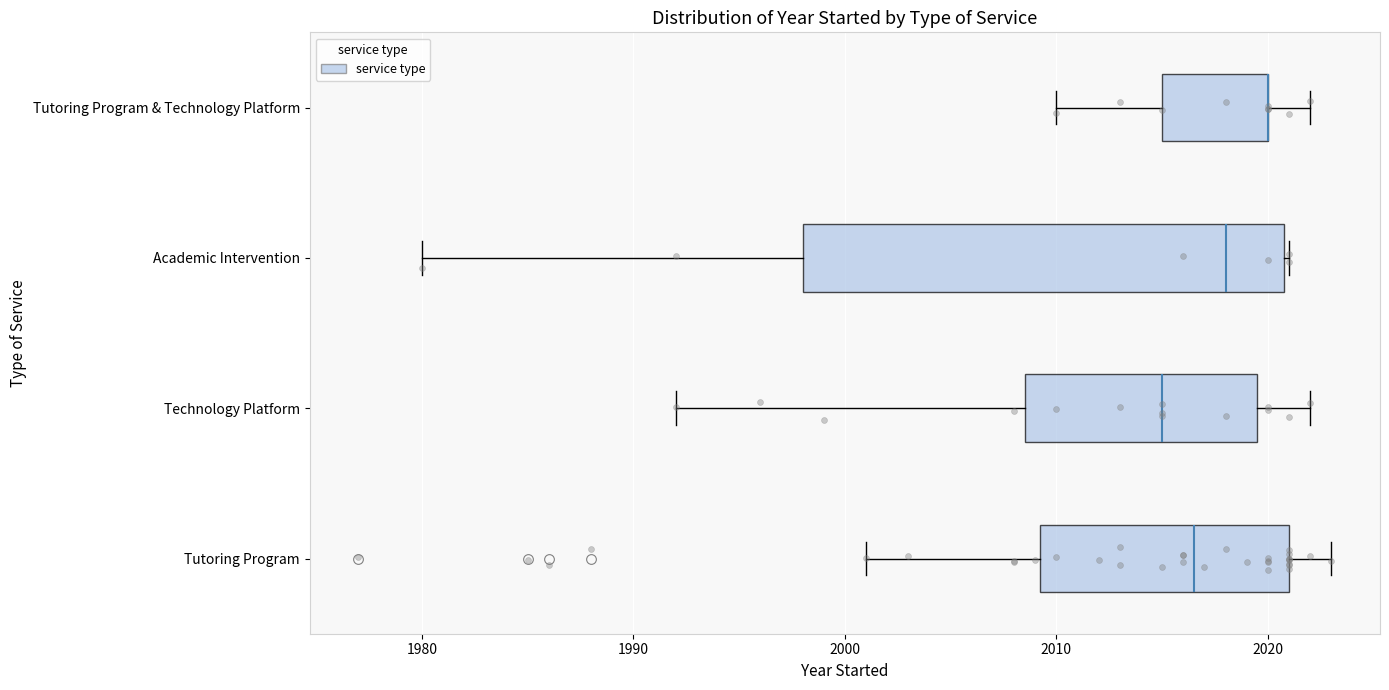

Reading bottom to top, transcribe this box plot: for each box, give where its median line is, the range the box spans, and where its two whiskers end, as read against the x-axis. The values are not printed on the chart, so give them approximately, as read against the axis.

Tutoring Program: median 2017, box 2009 to 2021, whiskers 2001 to 2023
Technology Platform: median 2015, box 2009 to 2020, whiskers 1992 to 2022
Academic Intervention: median 2018, box 1998 to 2021, whiskers 1980 to 2021
Tutoring Program & Technology Platform: median 2020 (drawn on the box's right edge), box 2015 to 2020, whiskers 2010 to 2022